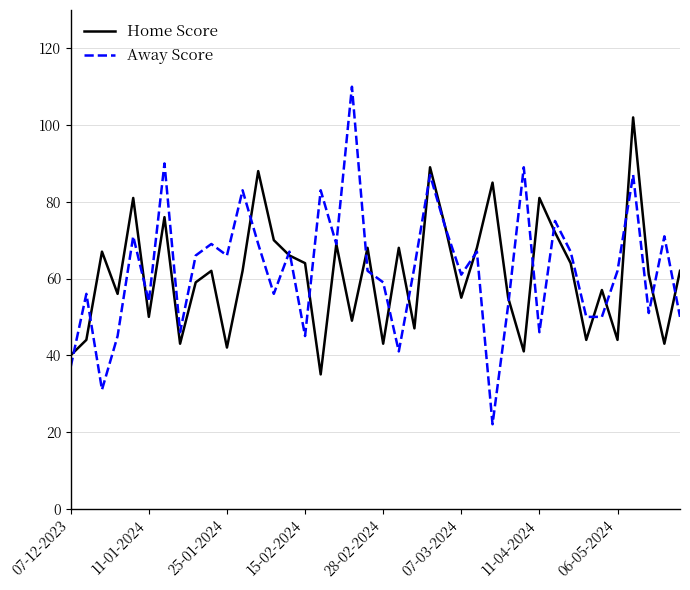

What is the maximum value for Home Score?

102